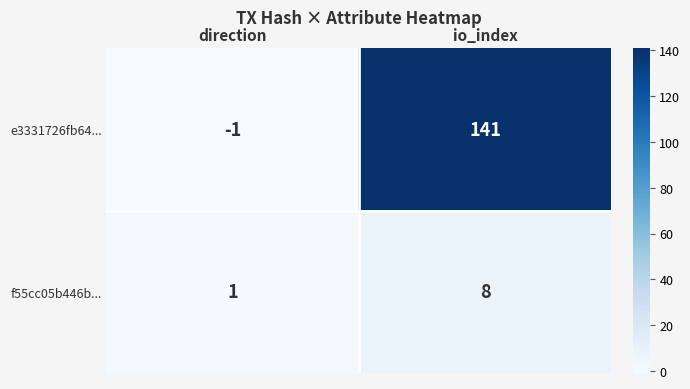

Which label corresponds to the largest value in the chart?

io_index